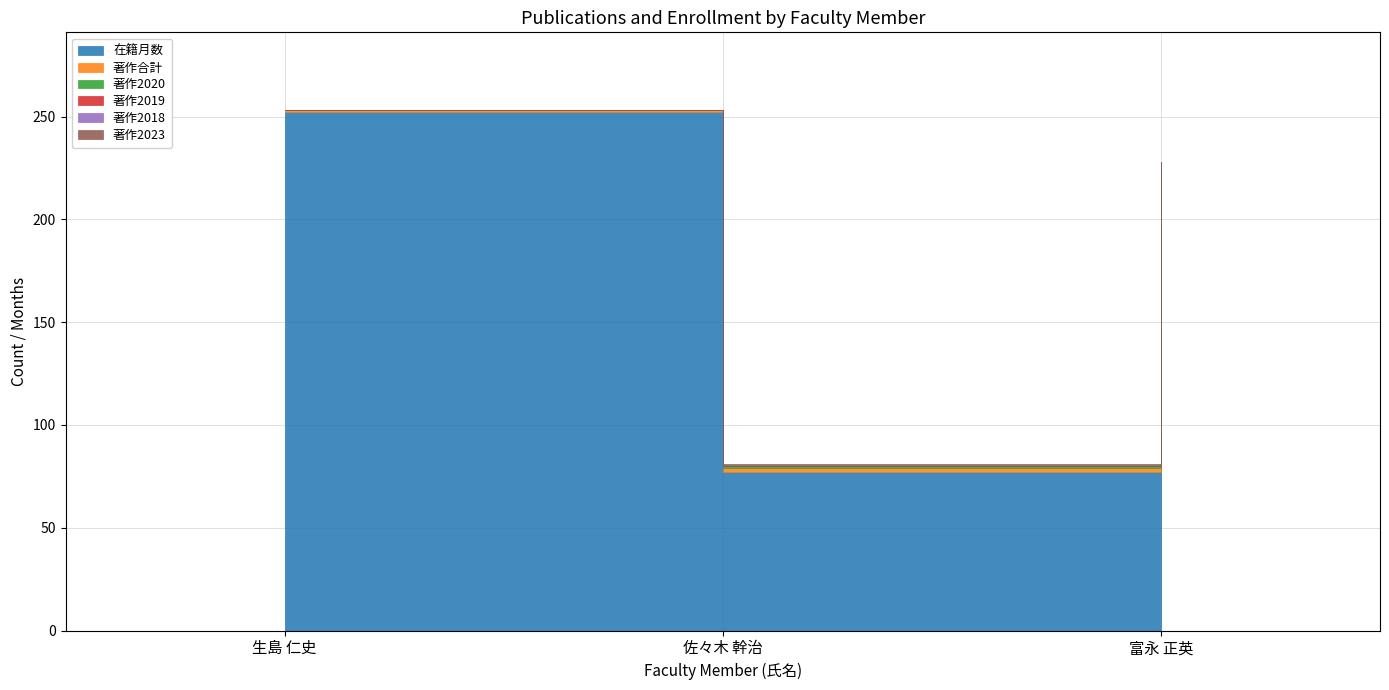

The value of 著作2023 at 富永 正英 is 0. True or false?

False